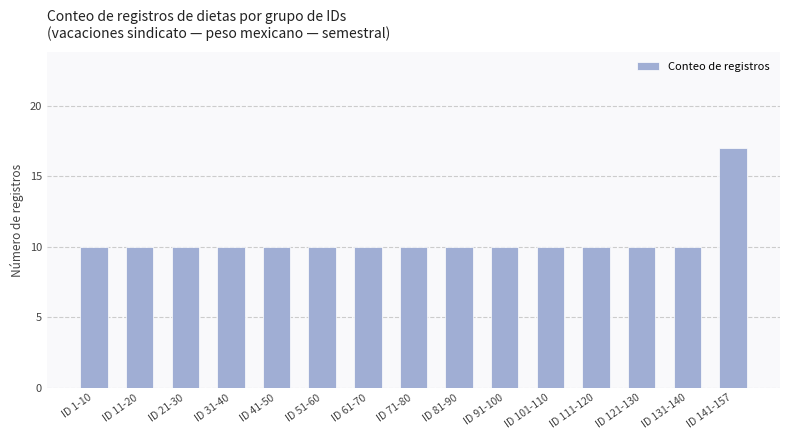

Count the number of data series in this chart.

1